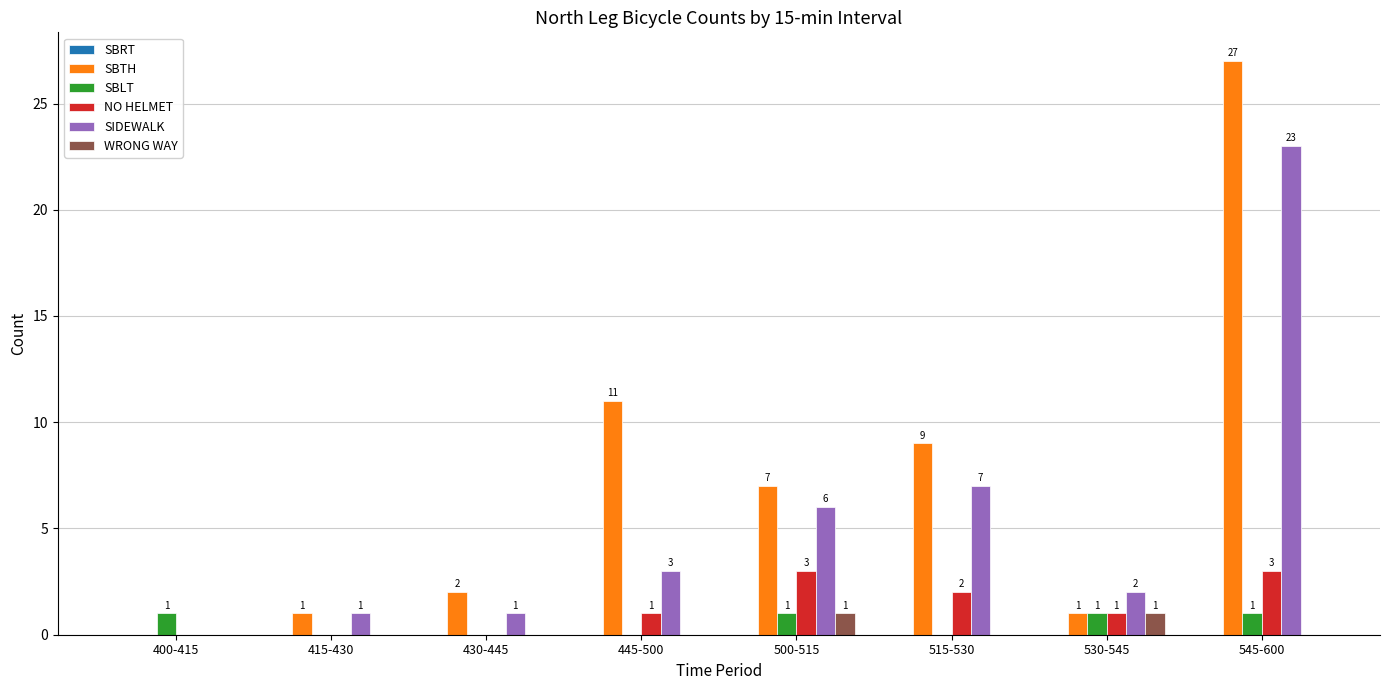

Reading left to right, what are all the values shown in this chart?

SBTH: 400-415=0	415-430=1	430-445=2	445-500=11	500-515=7	515-530=9	530-545=1	545-600=27
SBLT: 400-415=1	415-430=0	430-445=0	445-500=0	500-515=1	515-530=0	530-545=1	545-600=1
NO HELMET: 400-415=0	415-430=0	430-445=0	445-500=1	500-515=3	515-530=2	530-545=1	545-600=3
SIDEWALK: 400-415=0	415-430=1	430-445=1	445-500=3	500-515=6	515-530=7	530-545=2	545-600=23
WRONG WAY: 400-415=0	415-430=0	430-445=0	445-500=0	500-515=1	515-530=0	530-545=1	545-600=0